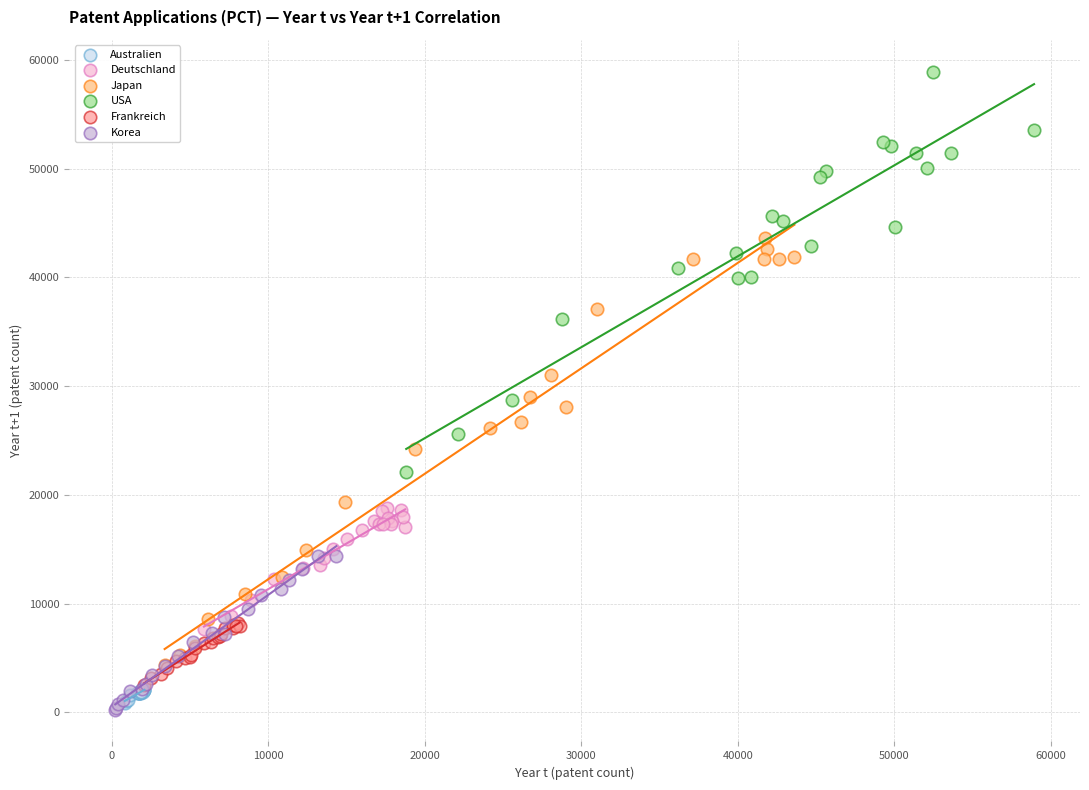

What are all the series names shown in the legend?

Australien, Deutschland, Japan, USA, Frankreich, Korea